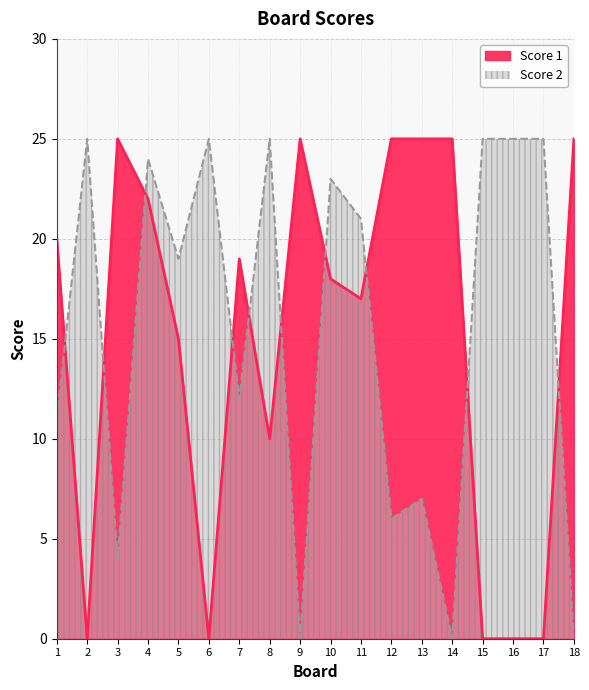

What are all the series names shown in the legend?

Score 1, Score 2